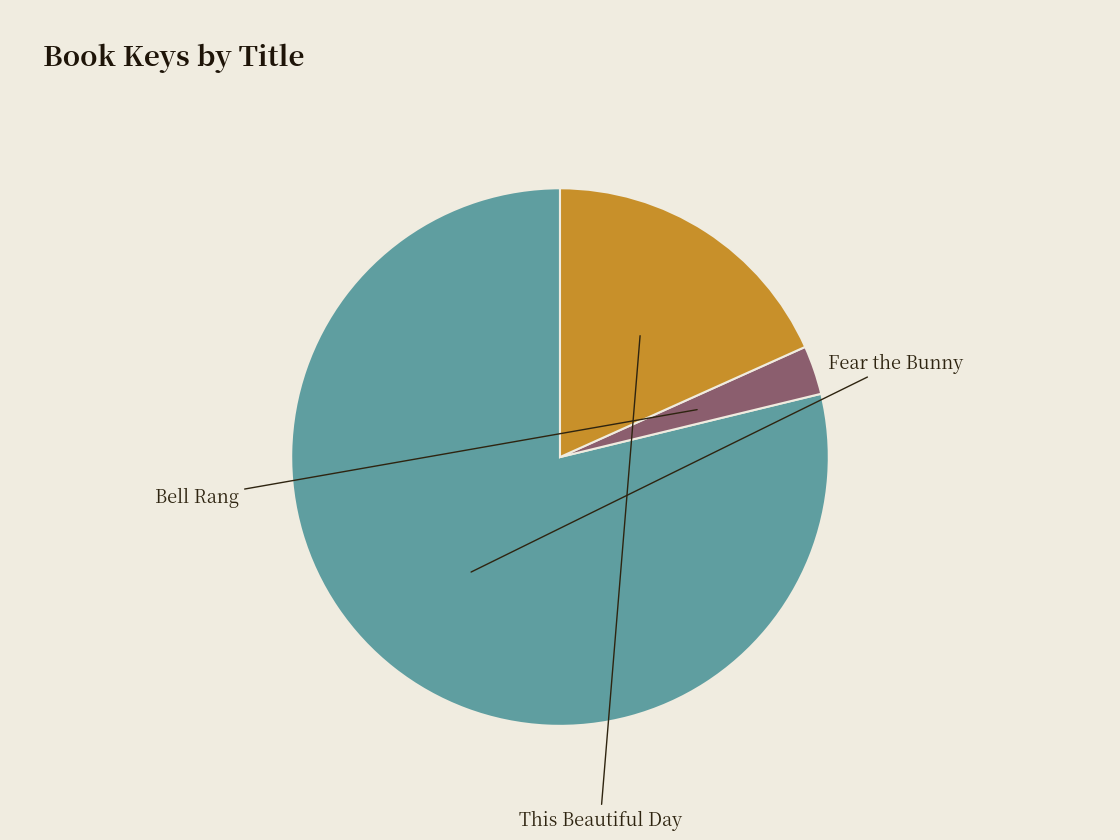

Which has a higher value, Bell Rang or This Beautiful Day?

This Beautiful Day